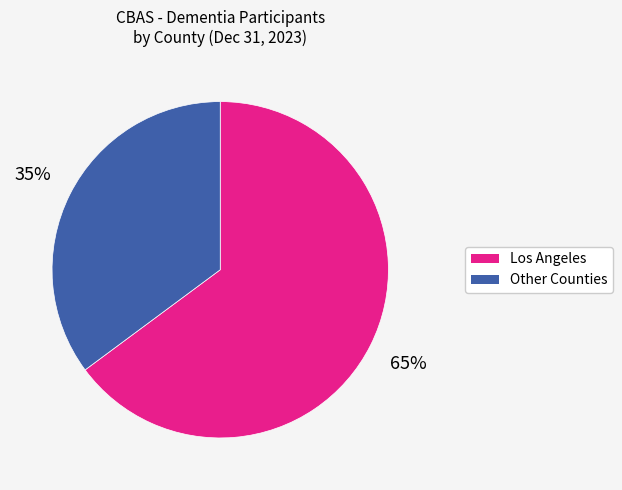

To the nearest percent, what is the average slice percentage?

50%